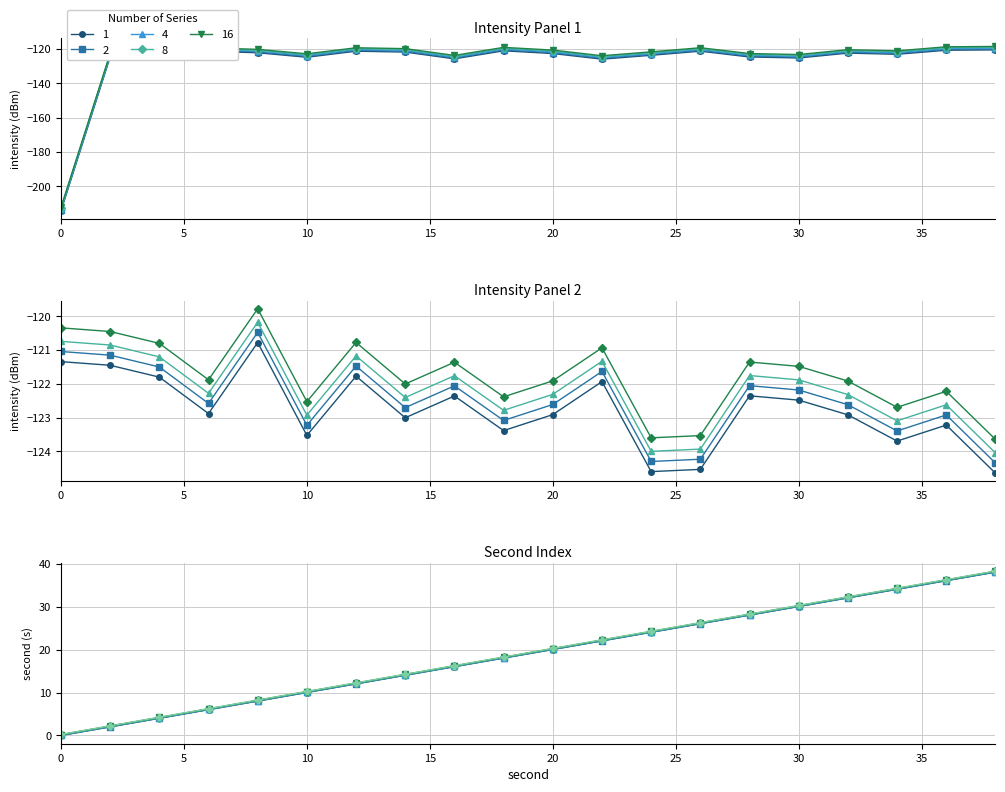

Reading left to right, list all the values displayed in this chart.

intensity_min1: -214.3	-124.5	-124.1	-121.3	-122.1	-124.7	-121.2	-121.7	-125.7	-121.0	-122.6	-125.9	-123.6	-121.2	-124.6	-125.2	-122.3	-123.0	-120.6	-120.4
intensity_min2: -121.3	-121.4	-121.8	-122.9	-120.8	-123.5	-121.8	-123.0	-122.4	-123.4	-122.9	-121.9	-124.6	-124.5	-122.4	-122.5	-122.9	-123.7	-123.2	-124.6
second_vals: 0.0	2.0	4.0	6.0	8.0	10.0	12.0	14.0	16.0	18.0	20.0	22.0	24.0	26.0	28.0	30.0	32.0	34.0	36.0	38.0